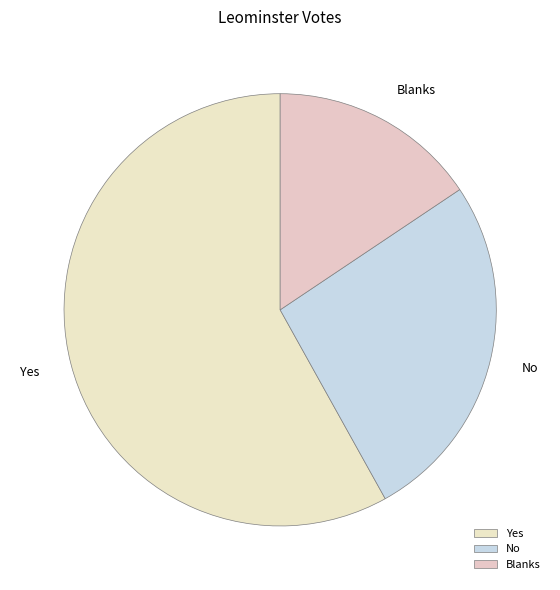

Is it true that Blanks is 16% of the pie?

True